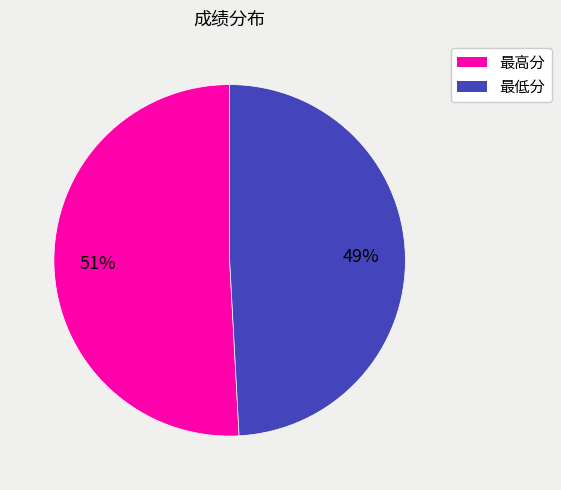

To the nearest percent, what portion does 最低分 represent?

49%